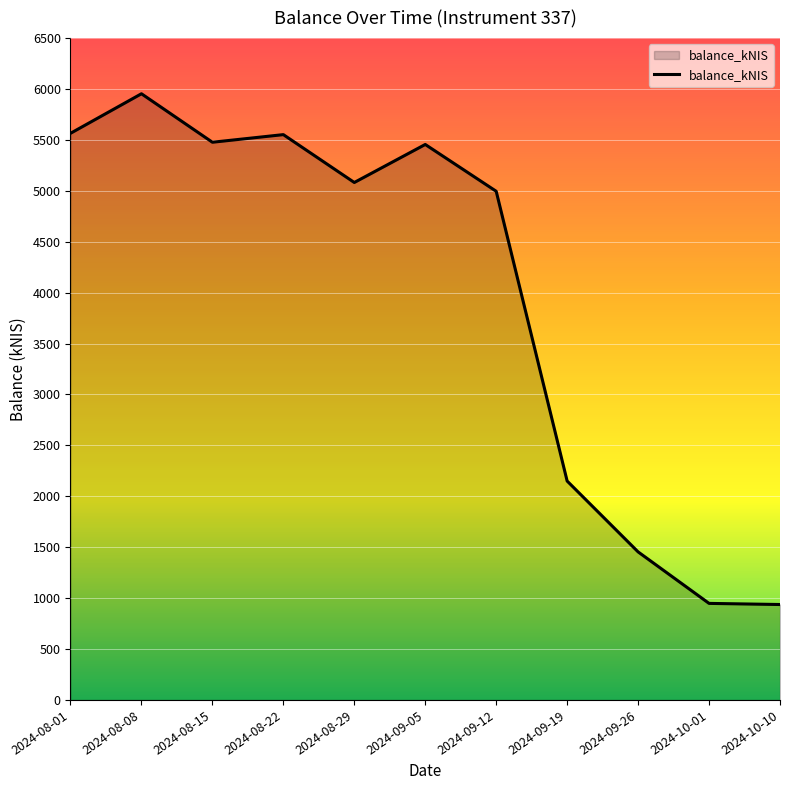

Count the number of data series in this chart.

1